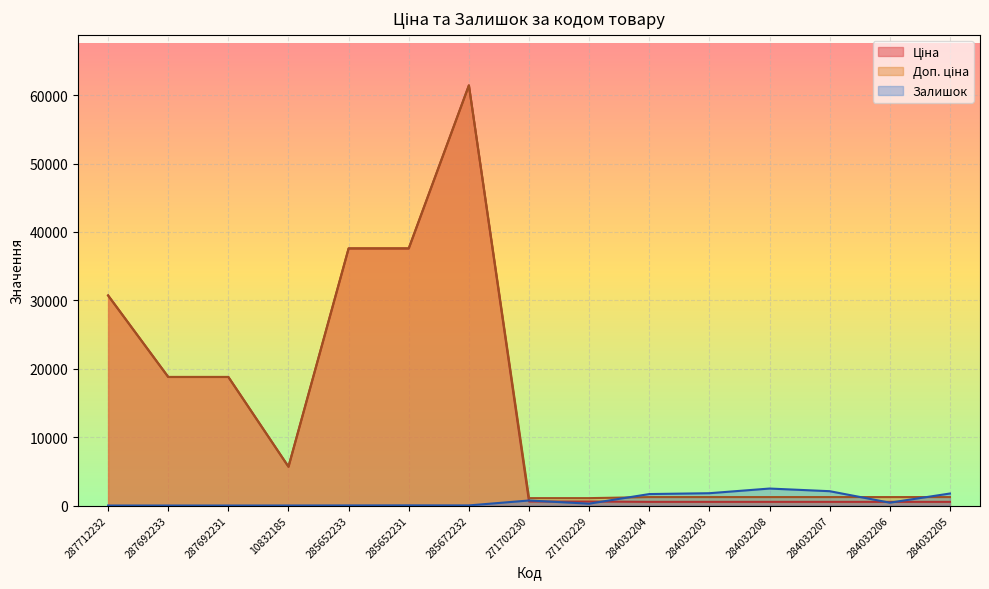

Is the value of Залишок at 285672232 greater than the value of Доп. ціна at 284032206?

No